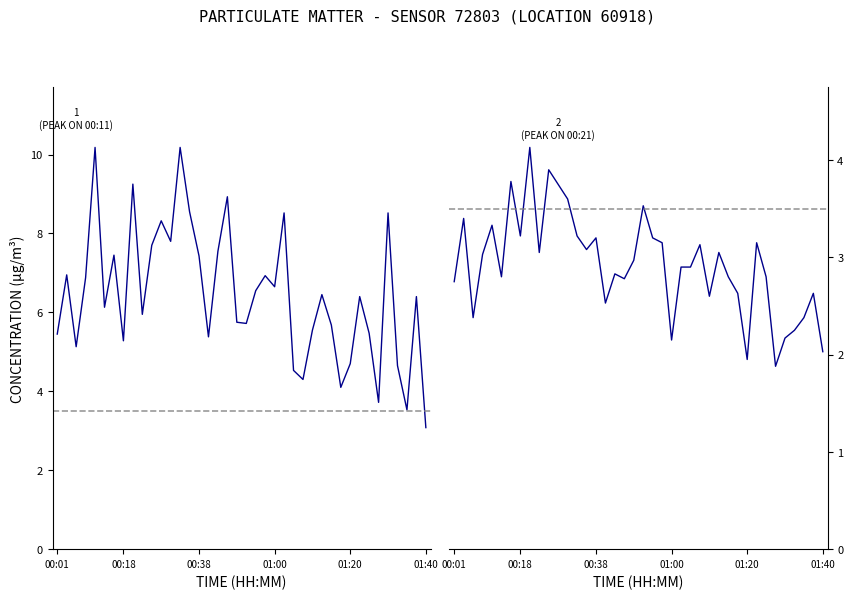

What is the average value of the P1 series?

6.4